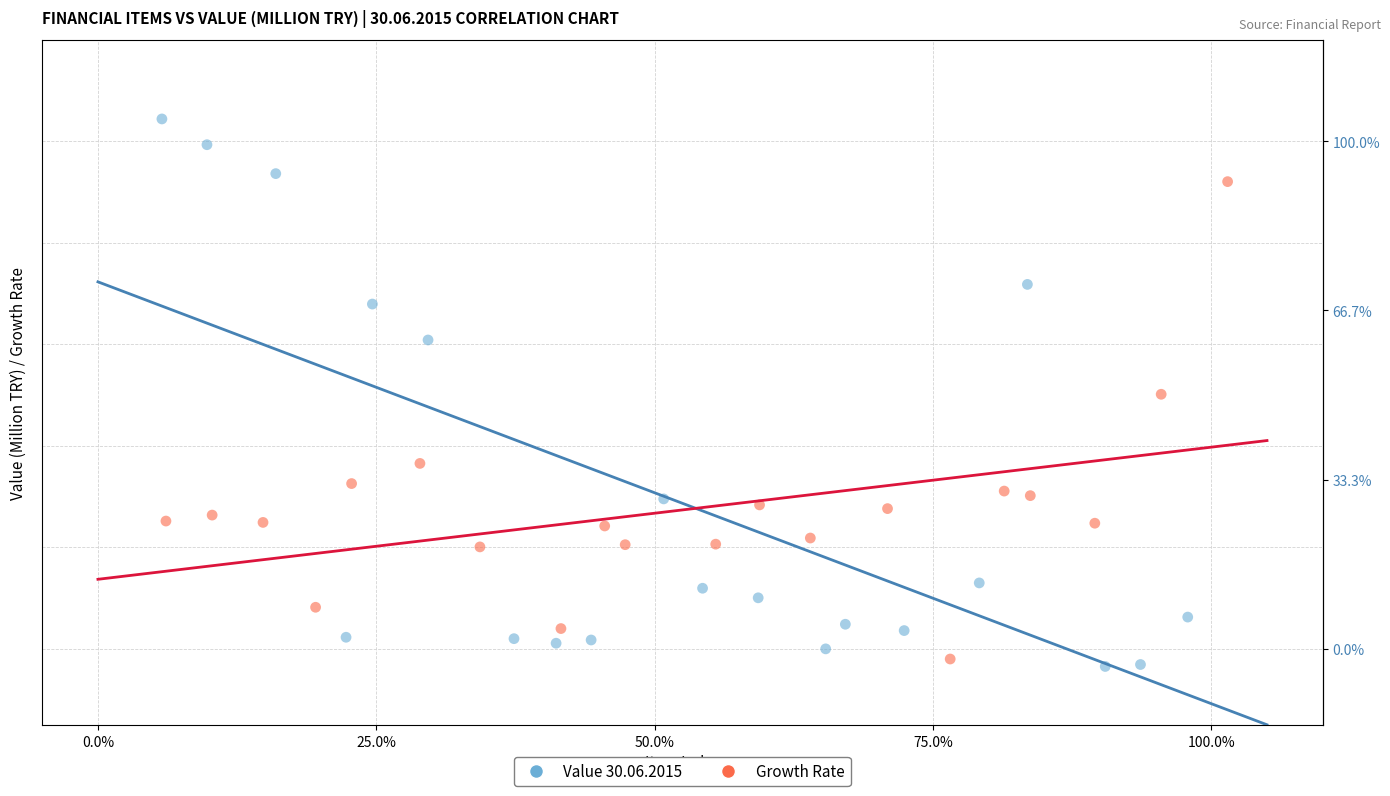

Which series reaches the maximum Y coordinate?

Value 30.06.2015